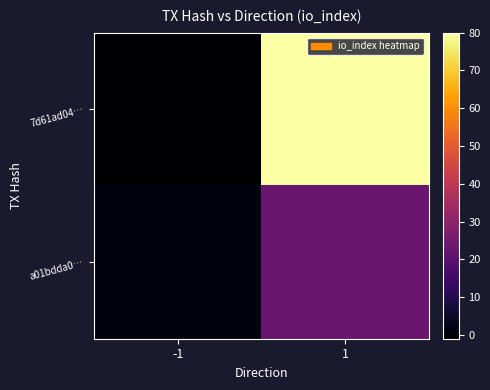

At how many categories does at least one series exceed 61?

1